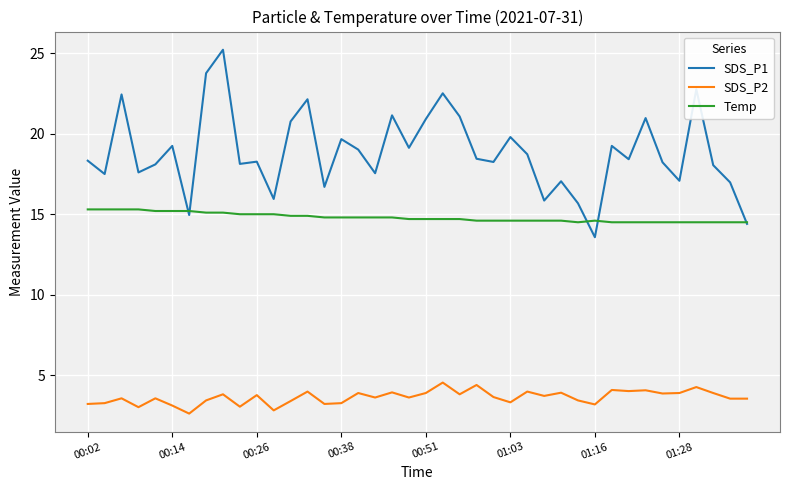

Count the number of categories in the chart.

40